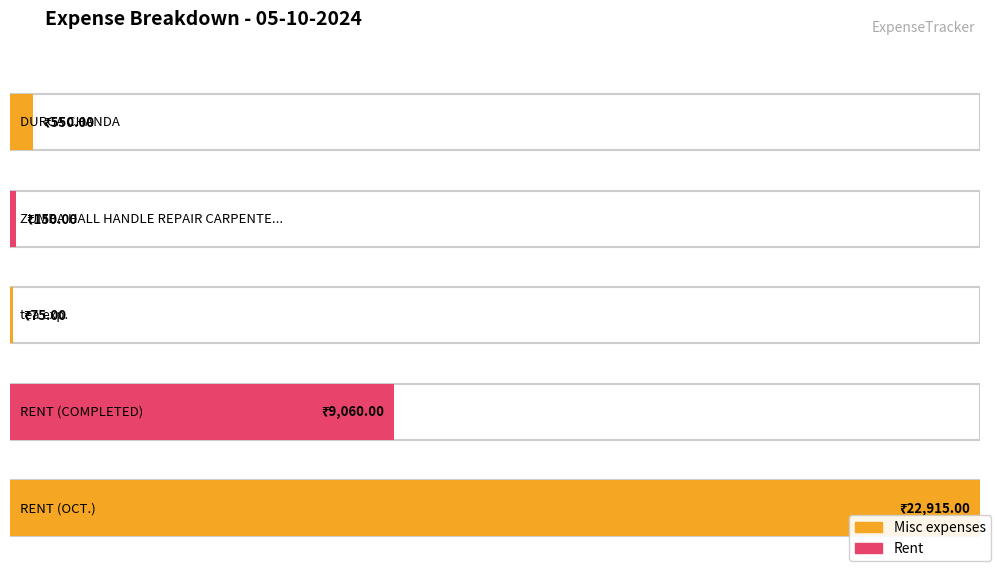

At which label does the data first exceed 550?

RENT (COMPLETED)